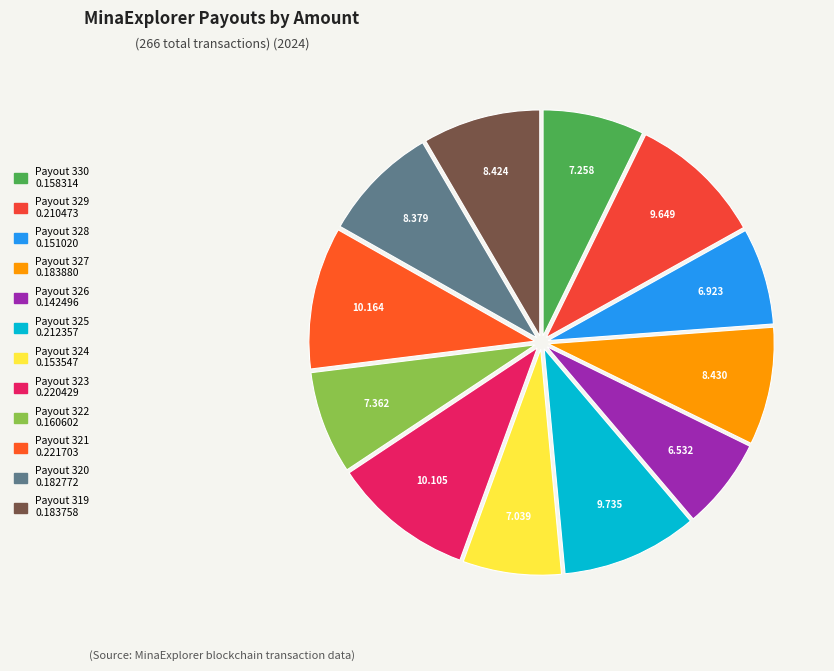

Combined, do Payout 326 and Payout 330 account for over 50%?

No